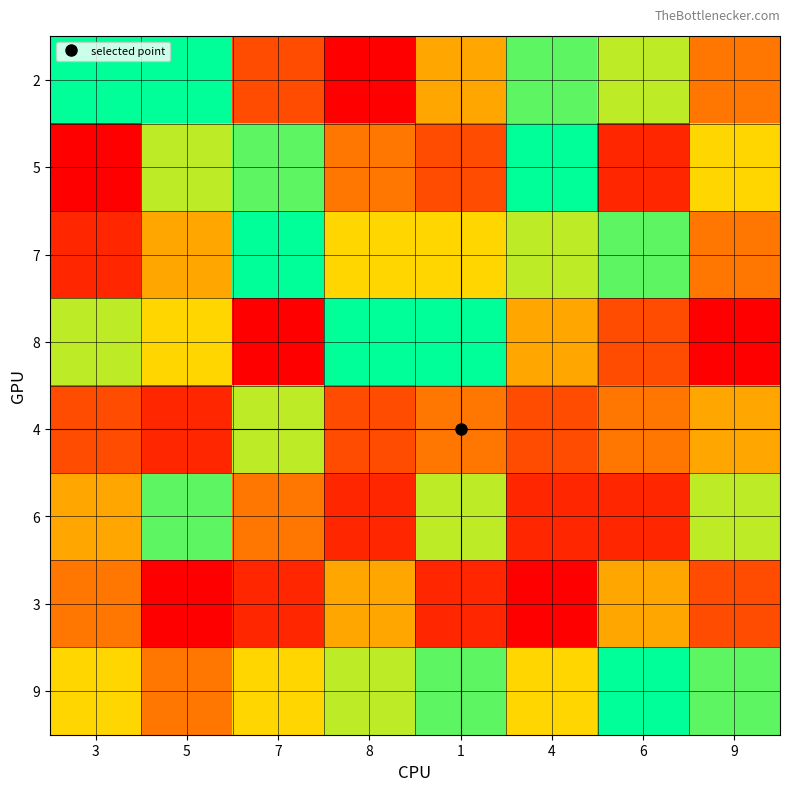

Reading left to right, list all the values displayed in this chart.

2: 3=9	5=9	7=3	8=1	1=5	4=8	6=7	9=4
5: 3=1	5=7	7=8	8=4	1=3	4=9	6=2	9=6
7: 3=2	5=5	7=9	8=6	1=6	4=7	6=8	9=4
8: 3=7	5=6	7=1	8=9	1=9	4=5	6=3	9=1
4: 3=3	5=2	7=7	8=3	1=4	4=3	6=4	9=5
6: 3=5	5=8	7=4	8=2	1=7	4=2	6=2	9=7
3: 3=4	5=1	7=2	8=5	1=2	4=1	6=5	9=3
9: 3=6	5=4	7=6	8=7	1=8	4=6	6=9	9=8